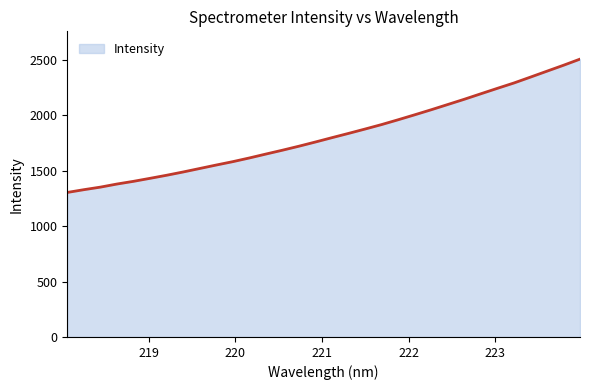

What is the difference between the maximum and minimum values?

1203.6